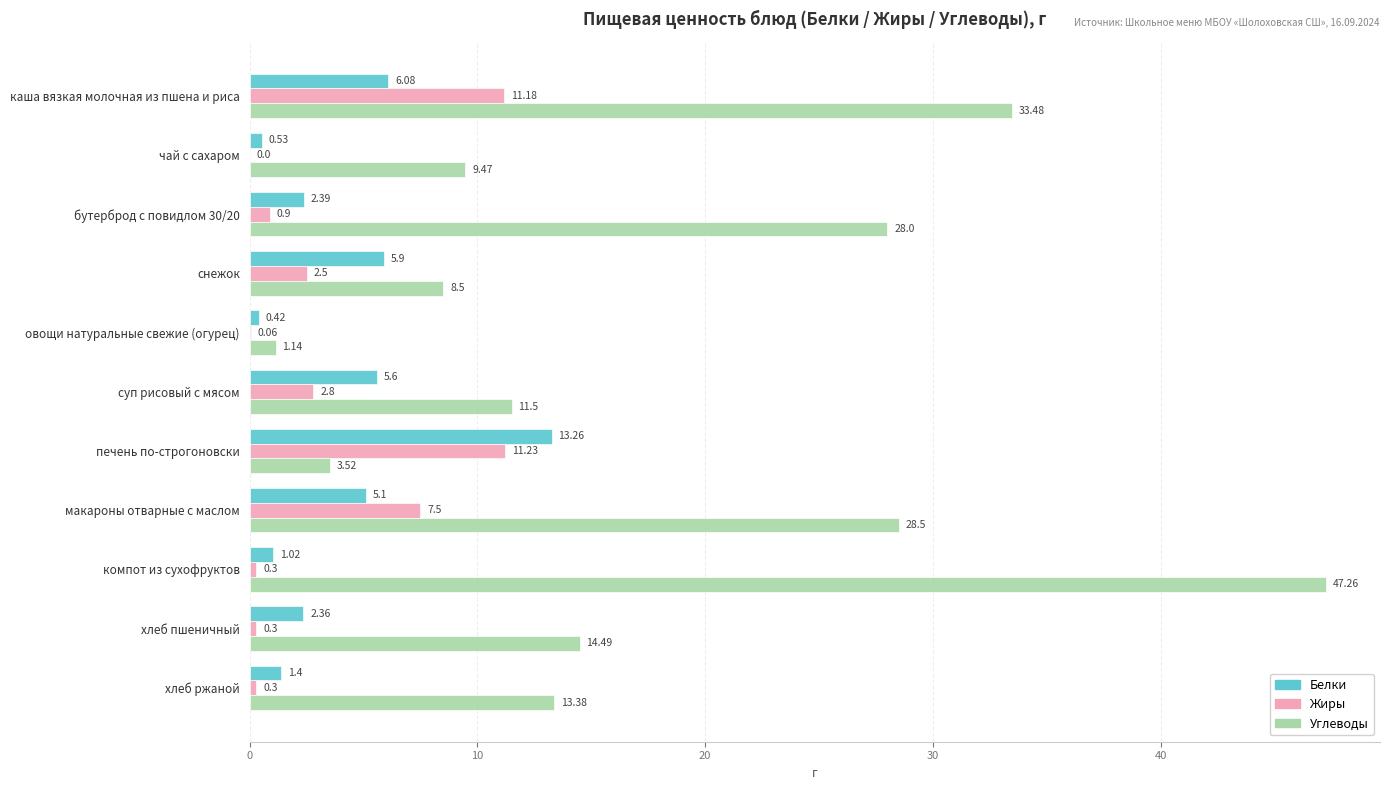

Which series changed the most between чай с сахаром and хлеб ржаной?

Углеводы